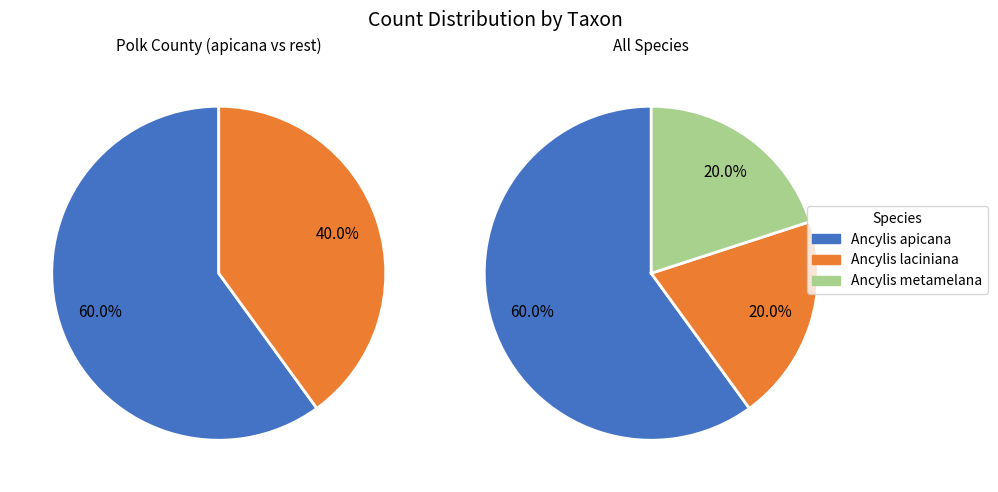

What is the smallest slice in the pie chart?

Ancylis laciniana